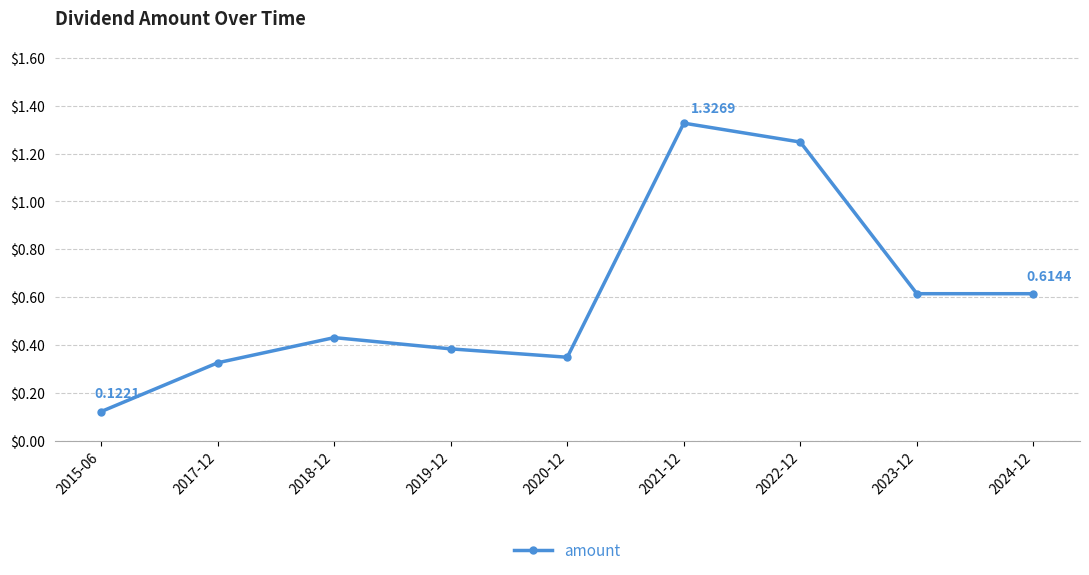

Which has a higher value, 2020-12 or 2024-12?

2024-12